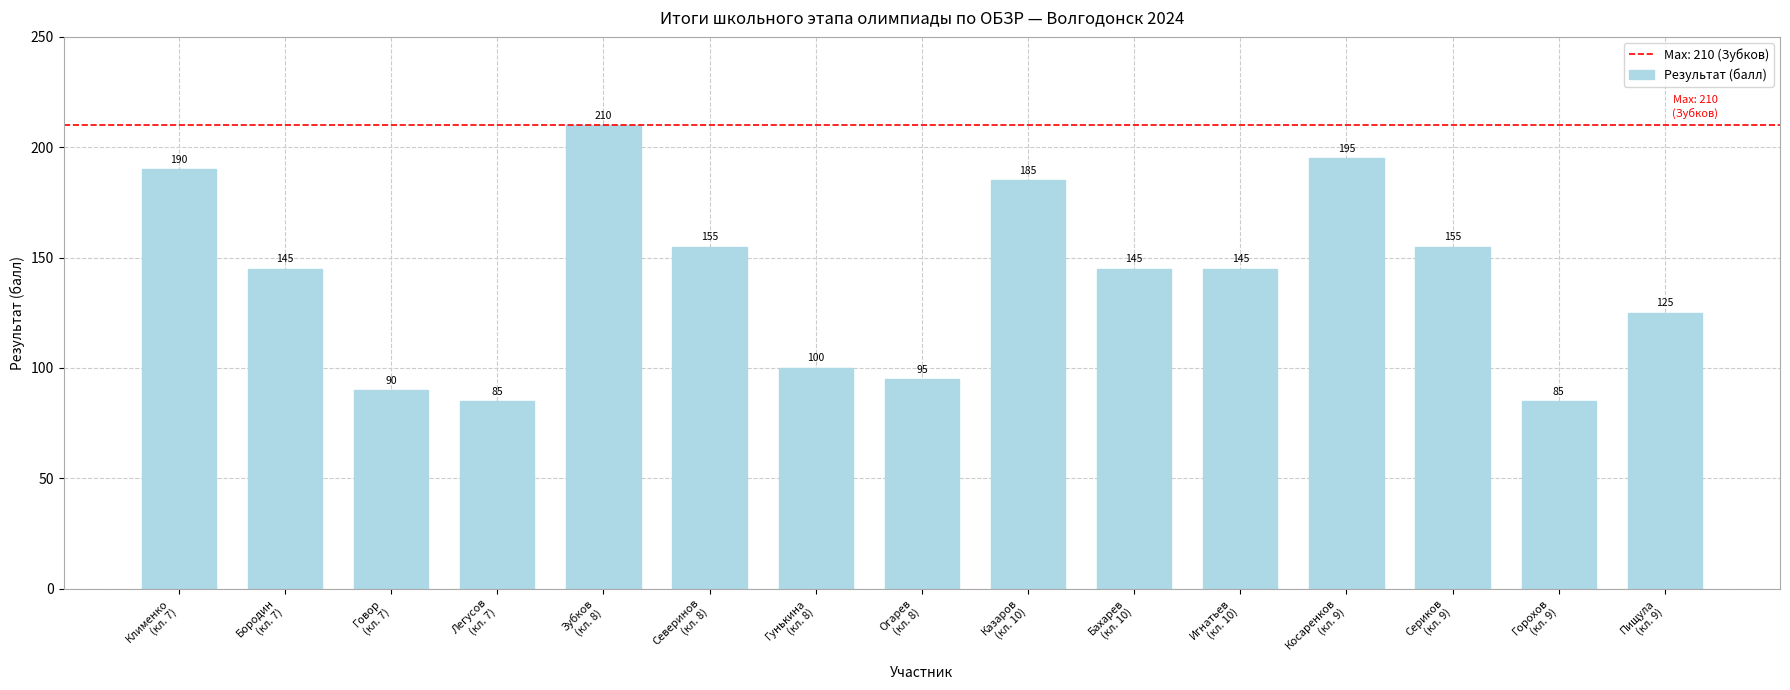

Reading left to right, transcribe all the data shown in this chart.

190	145	90	85	210	155	100	95	185	145	145	195	155	85	125